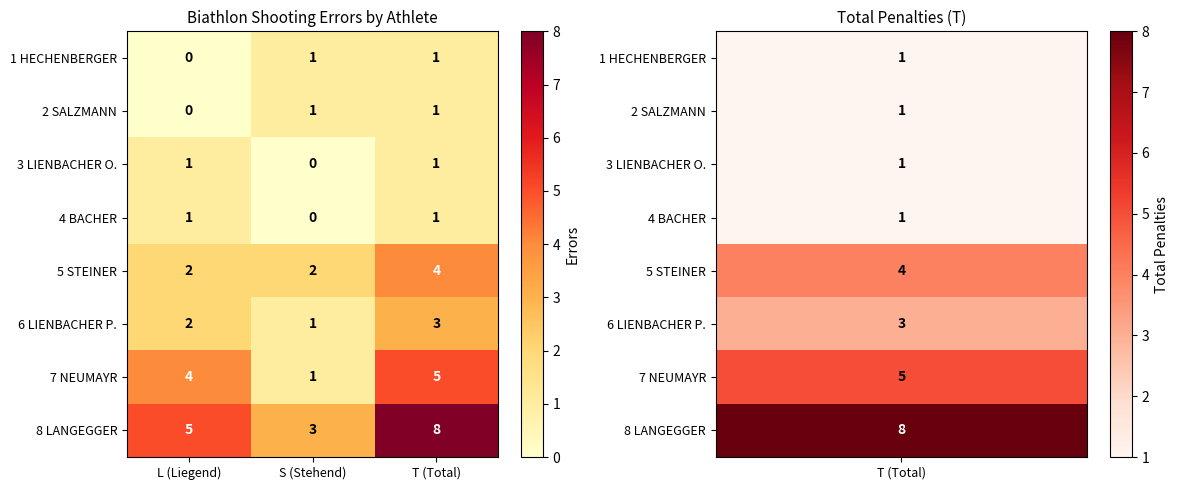

Is it true that 5 STEINER equals 2 at S (Stehend)?

True